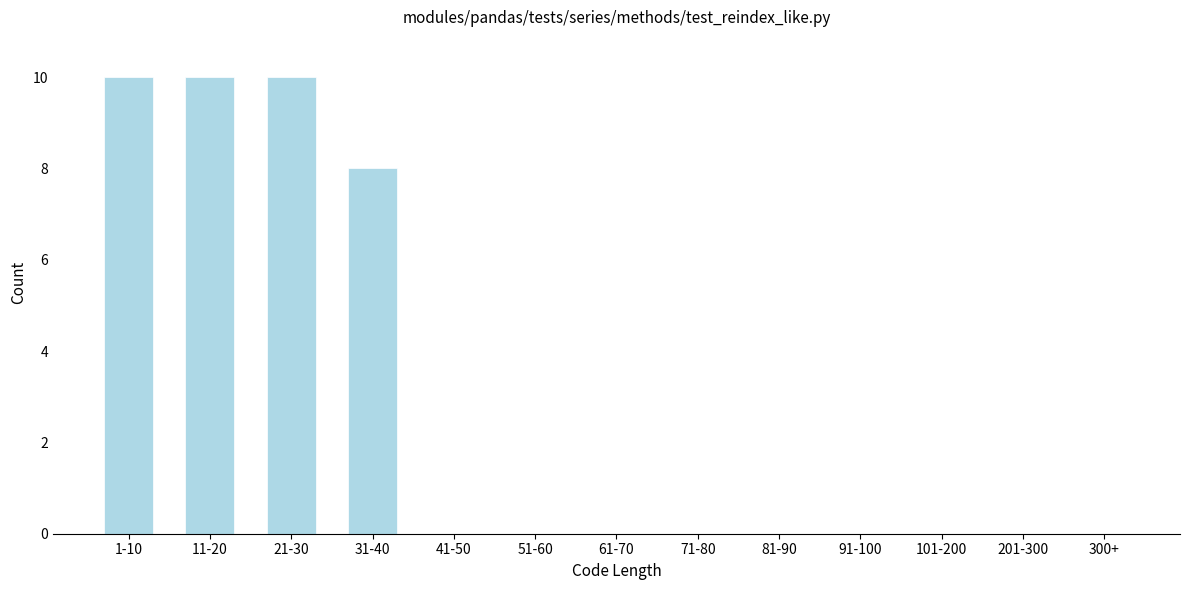

Reading left to right, extract all data points from this chart.

1-10=10	11-20=10	21-30=10	31-40=8	41-50=0	51-60=0	61-70=0	71-80=0	81-90=0	91-100=0	101-200=0	201-300=0	300+=0